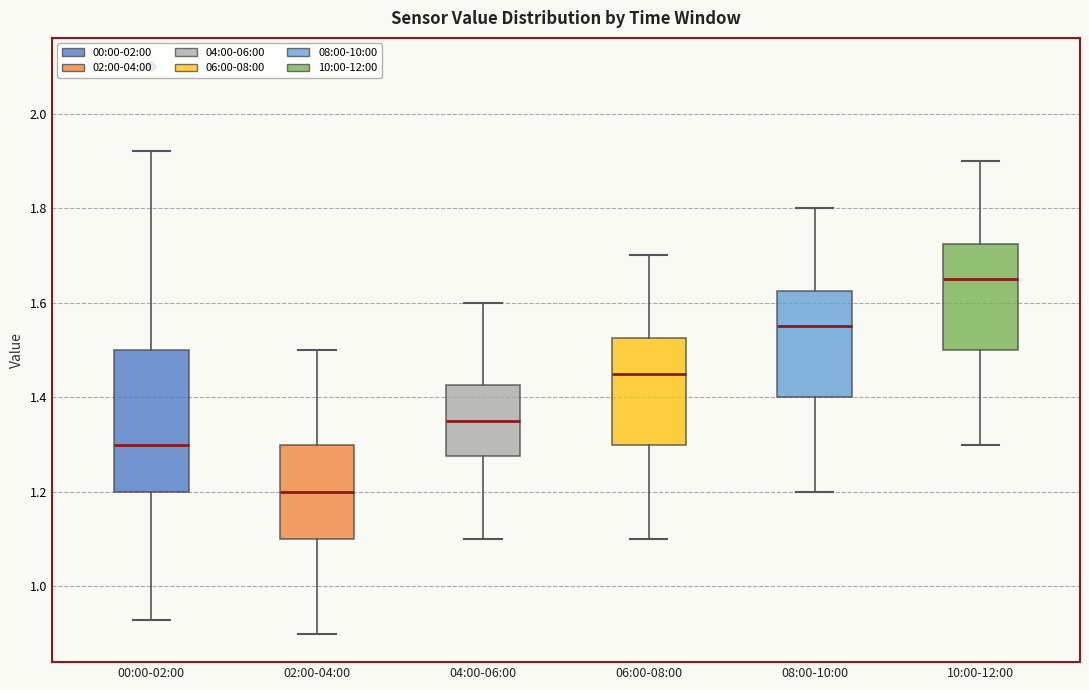

Reading left to right, transcribe this box plot: for each box, give where its median line is, the range the box spans, and where its two whiskers end, as read against the y-axis. The values are not printed on the chart, so give them approximately, as read against the axis.

00:00-02:00: median 1.30, box 1.20 to 1.50, whiskers 0.94 to 1.92
02:00-04:00: median 1.20, box 1.10 to 1.30, whiskers 0.90 to 1.50
04:00-06:00: median 1.36, box 1.28 to 1.42, whiskers 1.10 to 1.60
06:00-08:00: median 1.46, box 1.30 to 1.52, whiskers 1.10 to 1.70
08:00-10:00: median 1.56, box 1.40 to 1.62, whiskers 1.20 to 1.80
10:00-12:00: median 1.66, box 1.50 to 1.72, whiskers 1.30 to 1.90